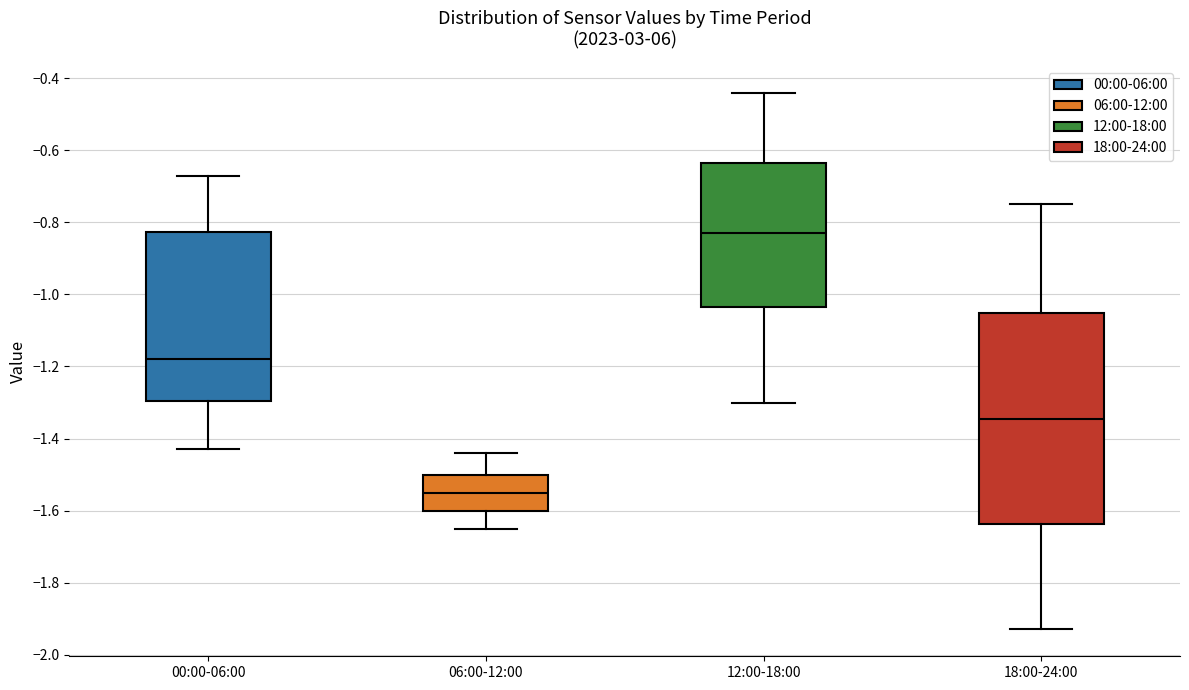

Comparing the boxes themselves (not the whiskers), which one is the tallest?

18:00-24:00